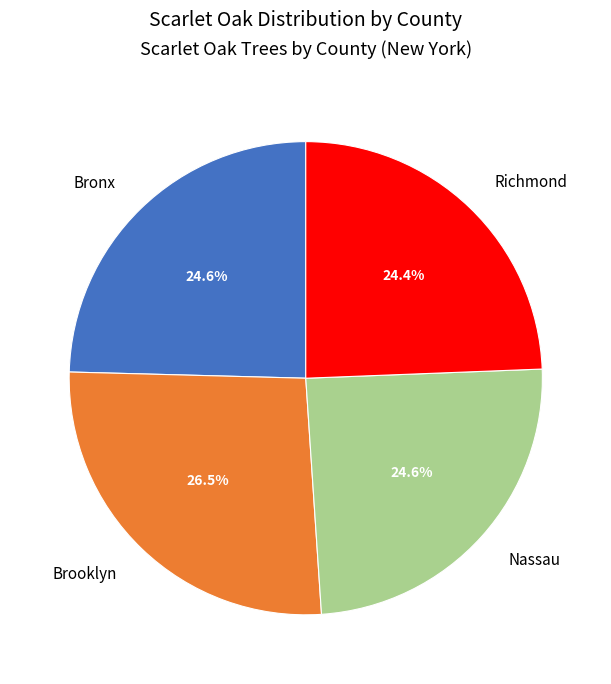

Is Richmond the majority of the pie?

No